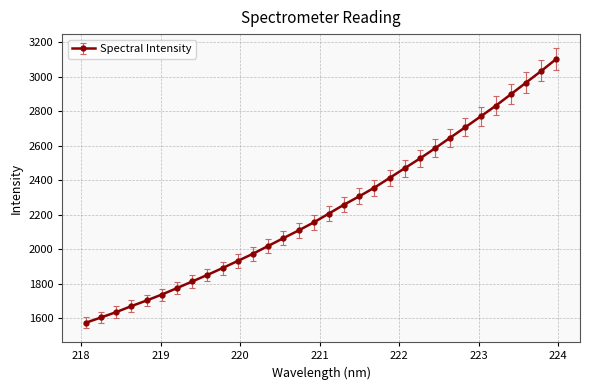

What is the difference between the maximum and second lowest values?

1499.3